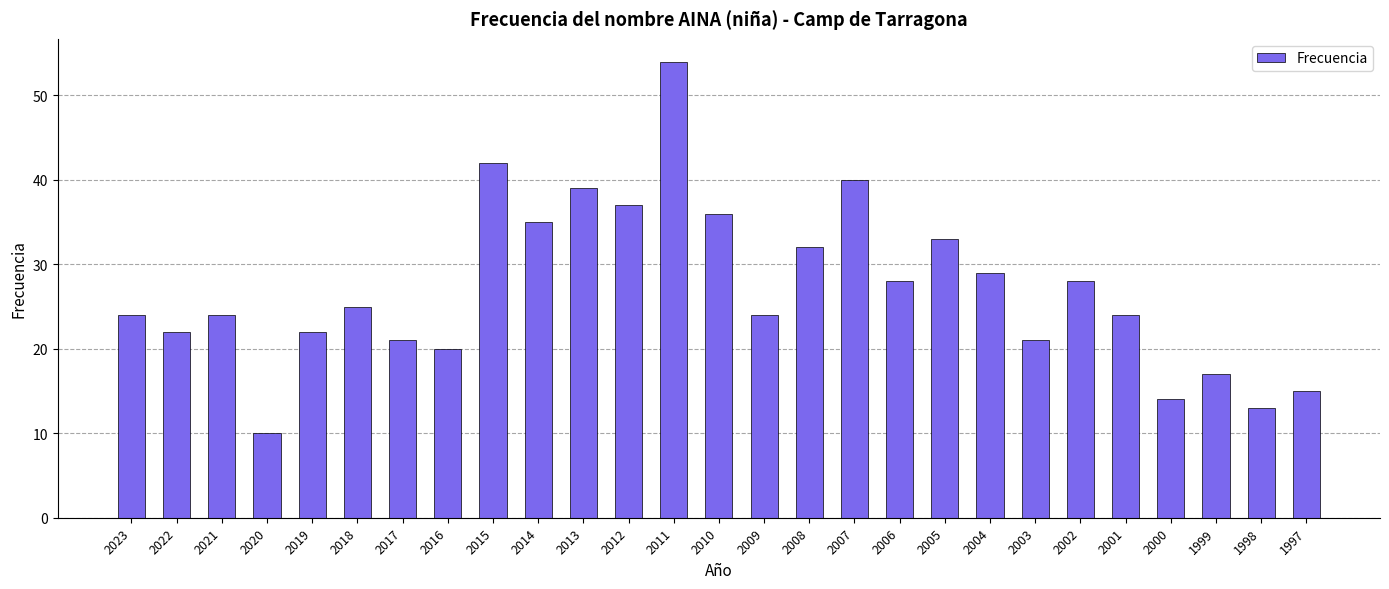

What is the difference between the second highest and minimum values?

32